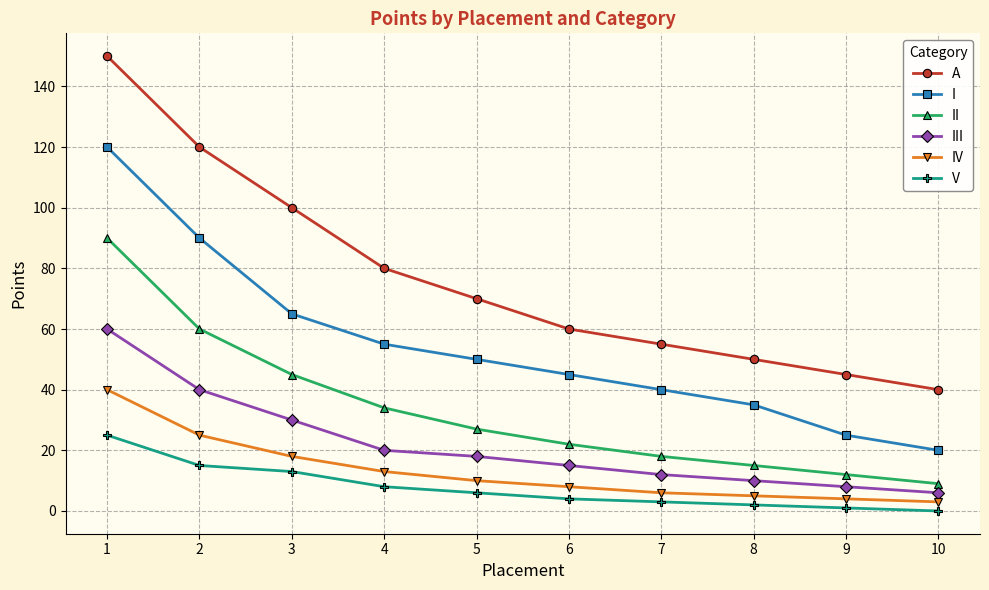

Reading left to right, extract all data points from this chart.

A: 1=150	2=120	3=100	4=80	5=70	6=60	7=55	8=50	9=45	10=40
I: 1=120	2=90	3=65	4=55	5=50	6=45	7=40	8=35	9=25	10=20
II: 1=90	2=60	3=45	4=34	5=27	6=22	7=18	8=15	9=12	10=9
III: 1=60	2=40	3=30	4=20	5=18	6=15	7=12	8=10	9=8	10=6
IV: 1=40	2=25	3=18	4=13	5=10	6=8	7=6	8=5	9=4	10=3
V: 1=25	2=15	3=13	4=8	5=6	6=4	7=3	8=2	9=1	10=0